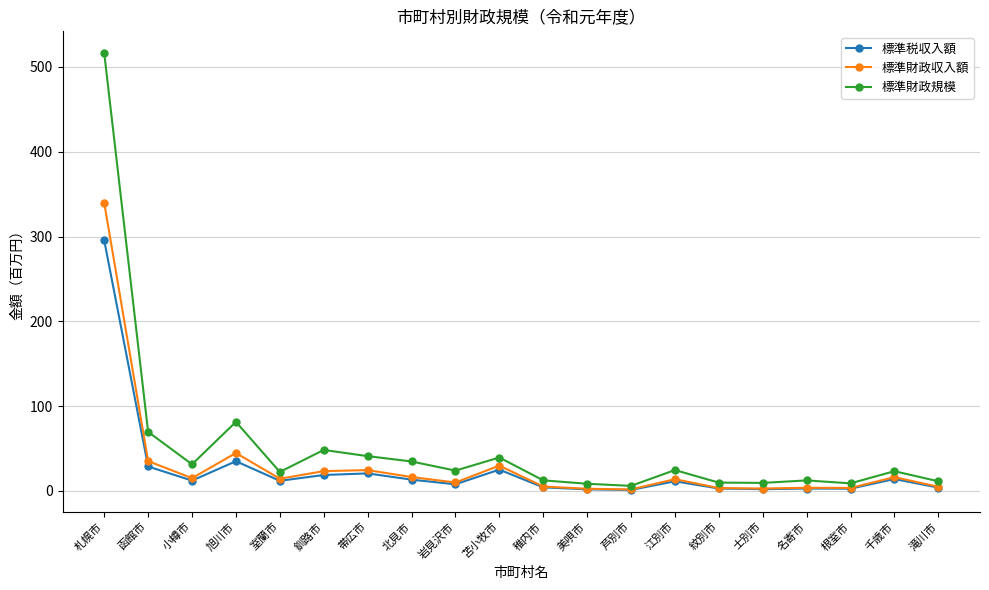

Which category has the highest value across all series?

札幌市